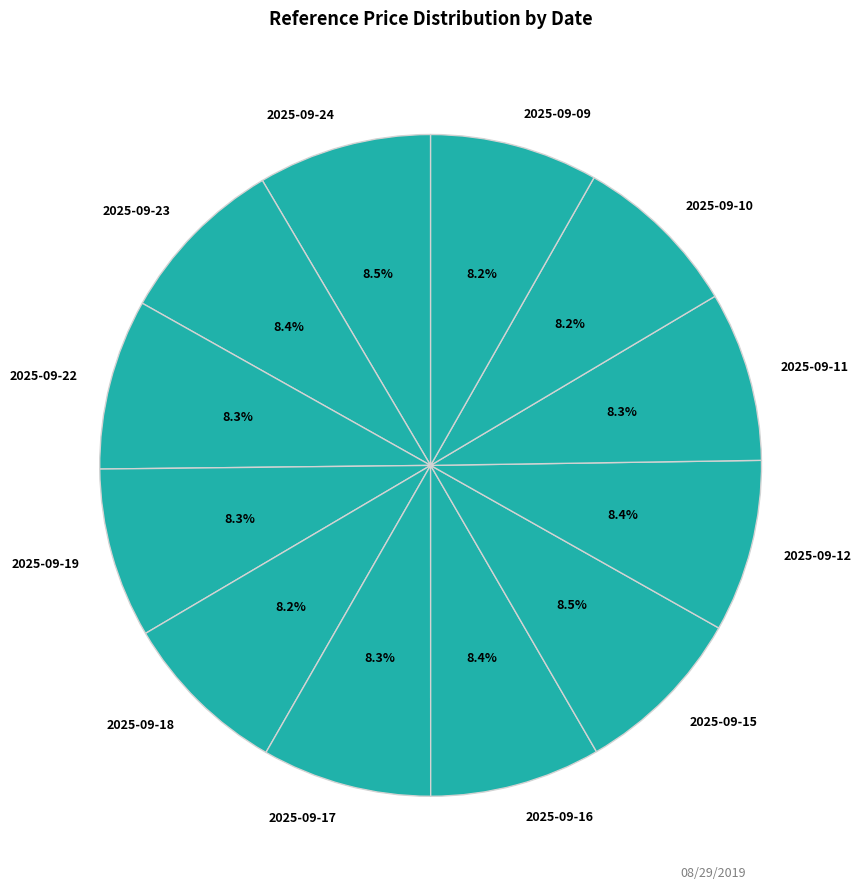

The 2025-09-18 slice represents 20% of the pie. True or false?

False